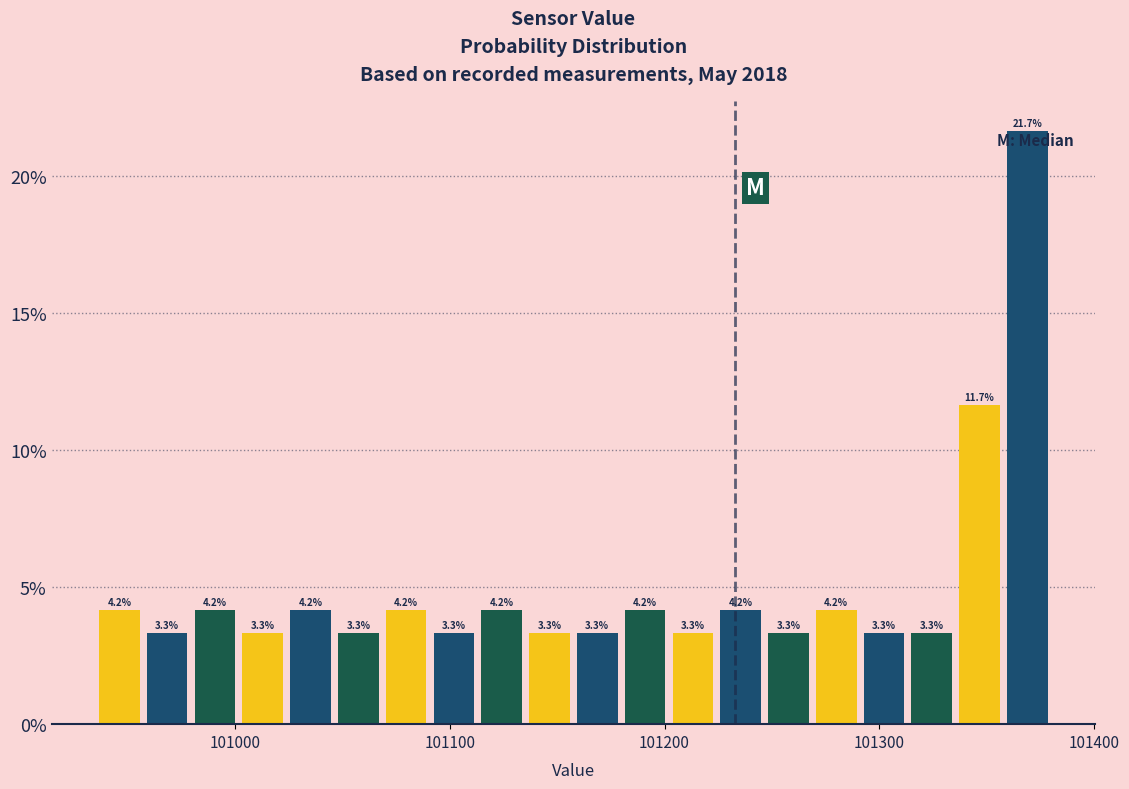

Read against the x-axis, roughly where is the centre of the tallest bar?

101370